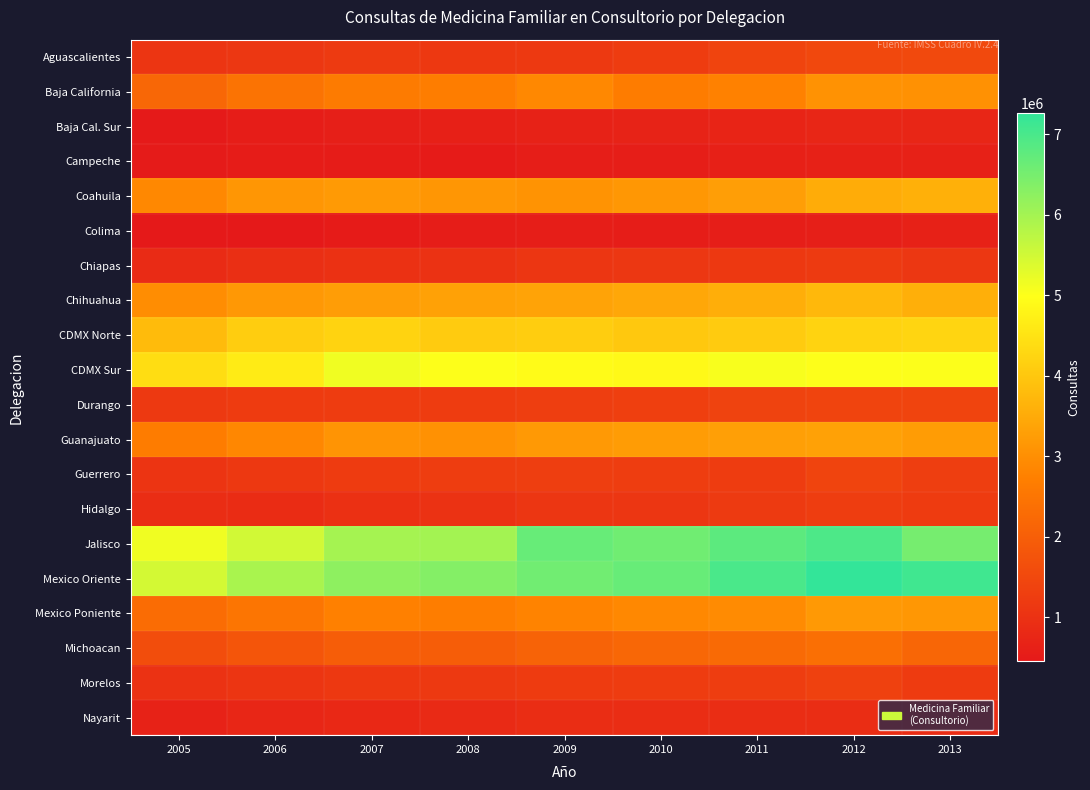

Which series has the largest total across all categories?

Mexico Oriente